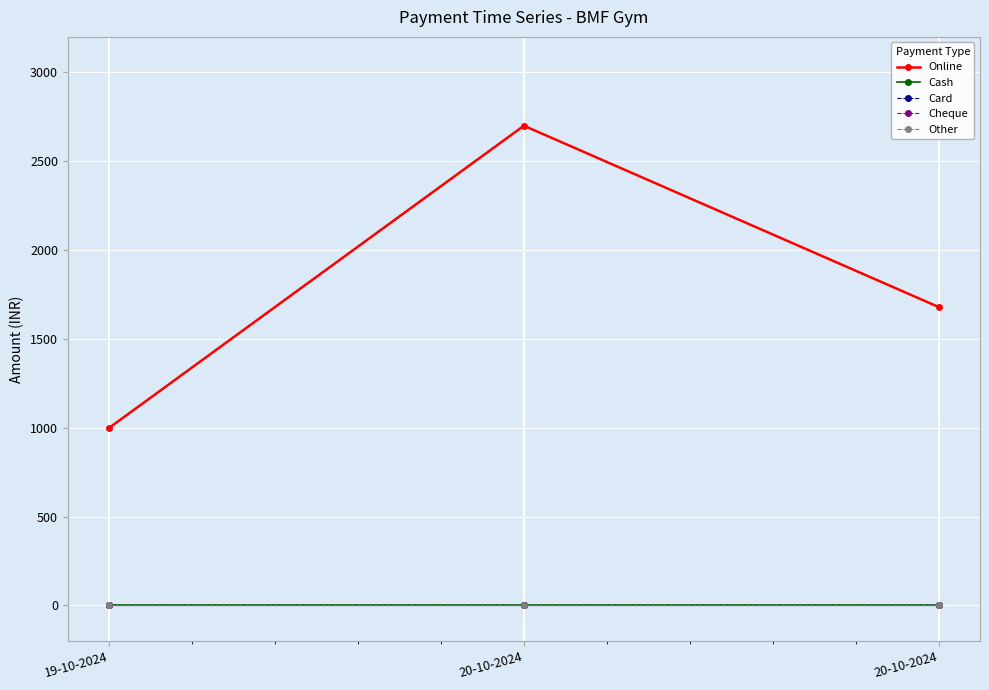

Is this an area chart (filled region under the line)?

No